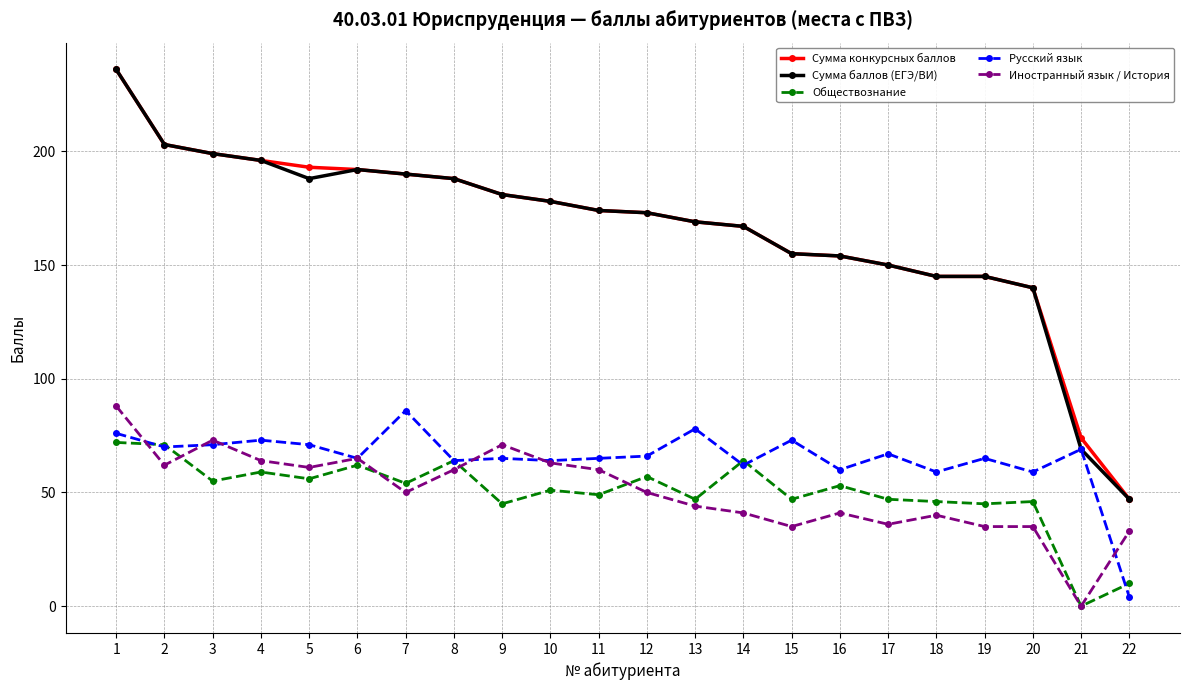

True or false: Сумма конкурсных баллов and Русский язык intersect in this chart.

False